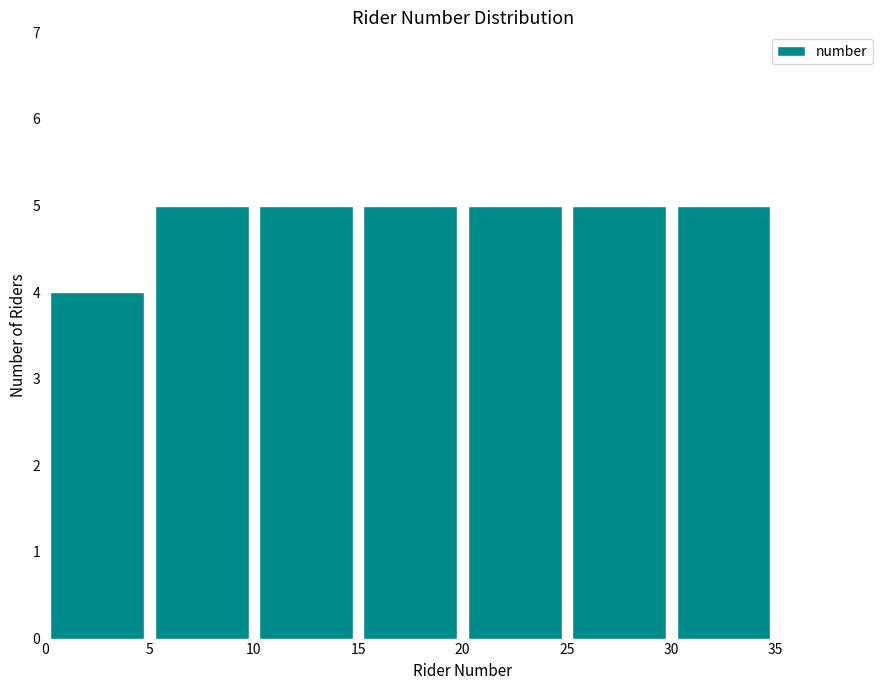

Reading left to right, transcribe this chart: for each bar, give the range it covers on the x-axis and its height. The values are not printed on the chart, so give them approximately, as read against the axis.

0 to 5: 4
5 to 10: 5
10 to 15: 5
15 to 20: 5
20 to 25: 5
25 to 30: 5
30 to 35: 5